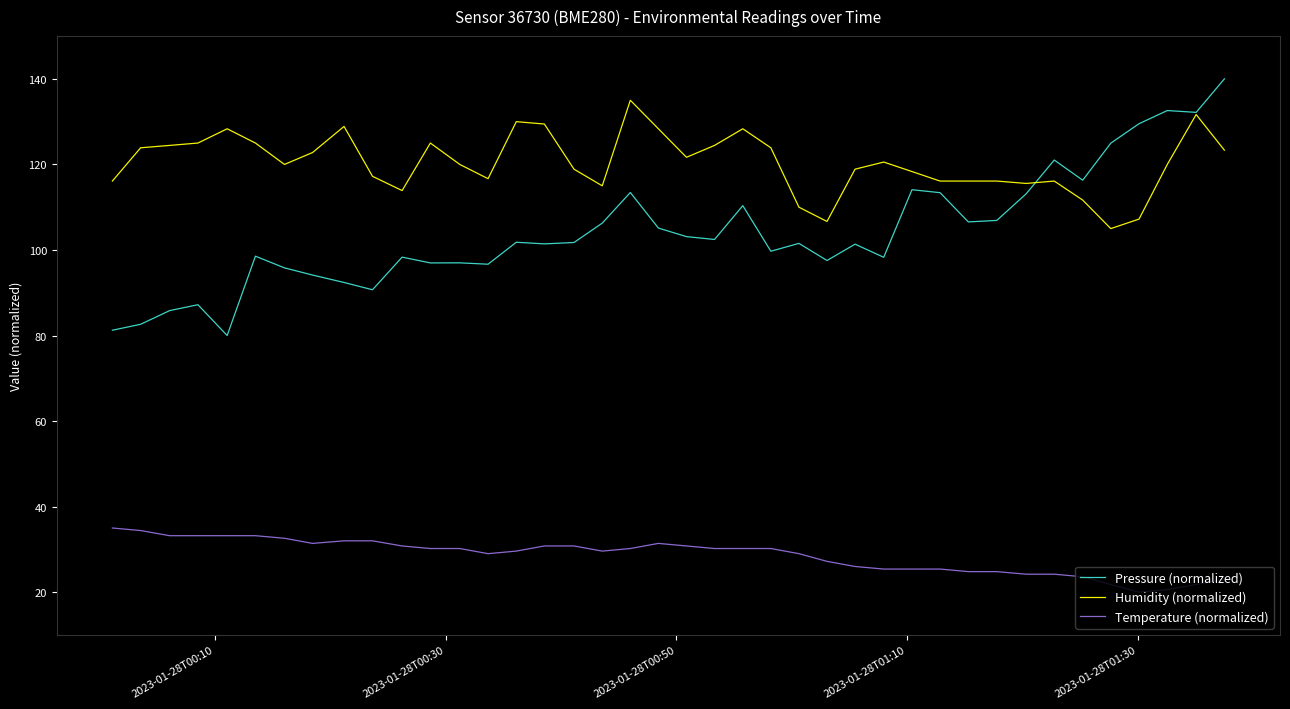

Is this an area chart (filled region under the line)?

No